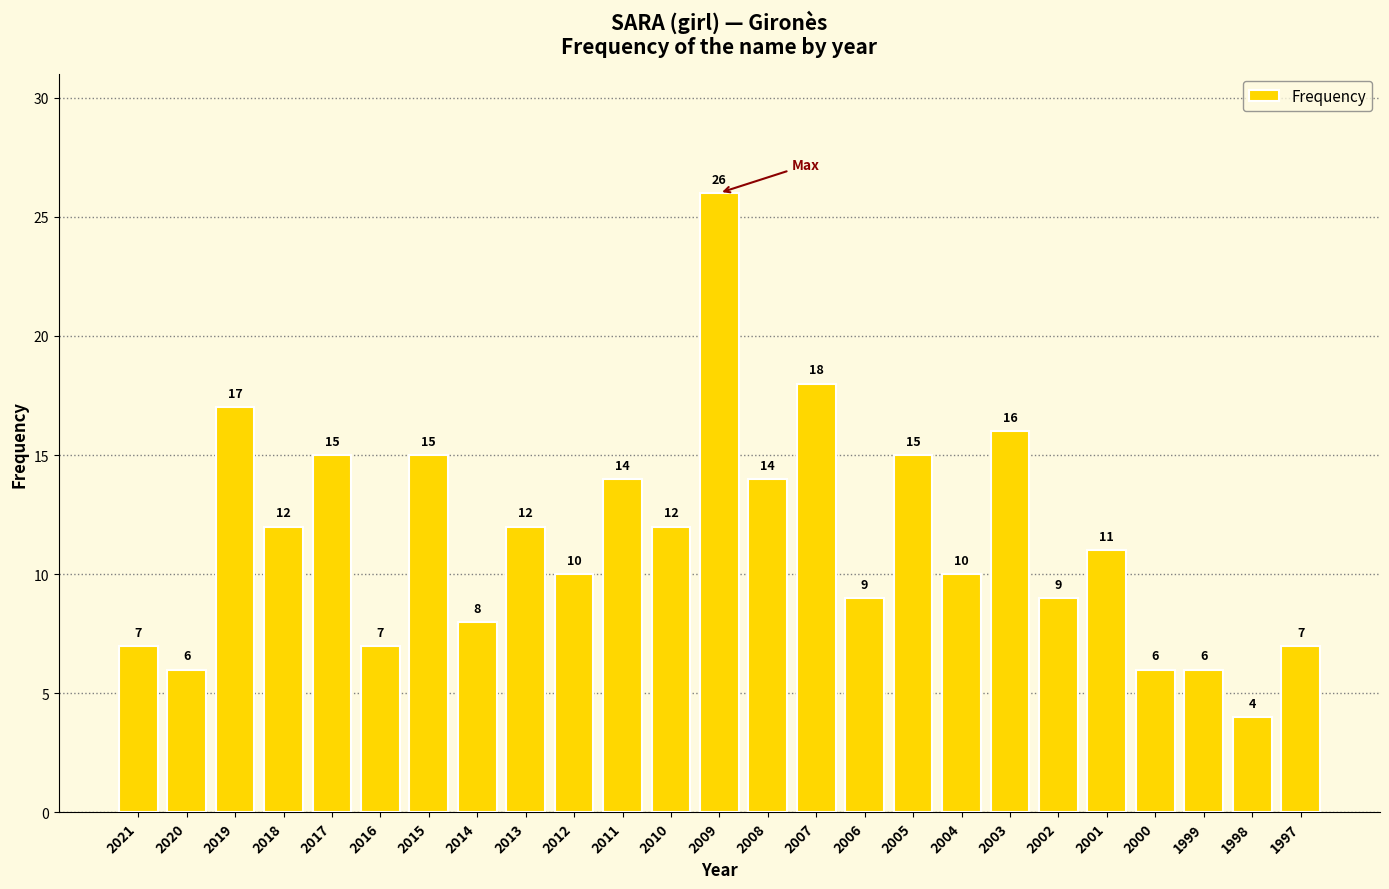

Are the bars horizontal?

No